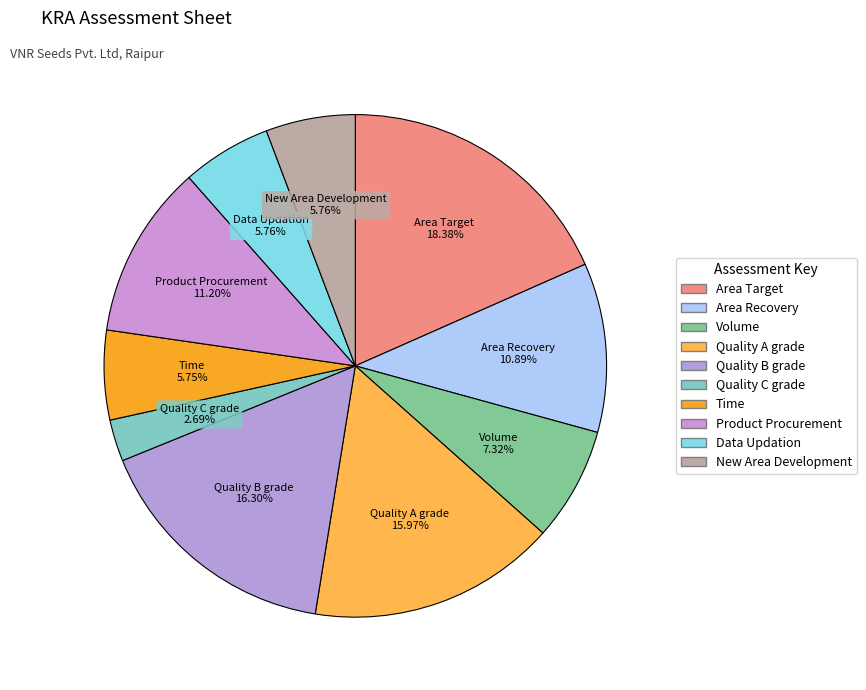

To the nearest percent, what is the difference between the Volume and Quality B grade slice percentages?

9%